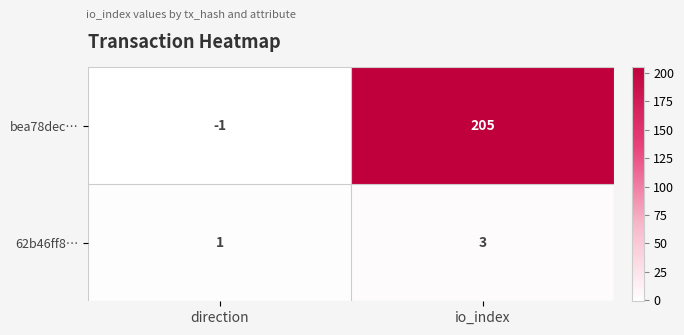

What is the greatest value displayed?

205